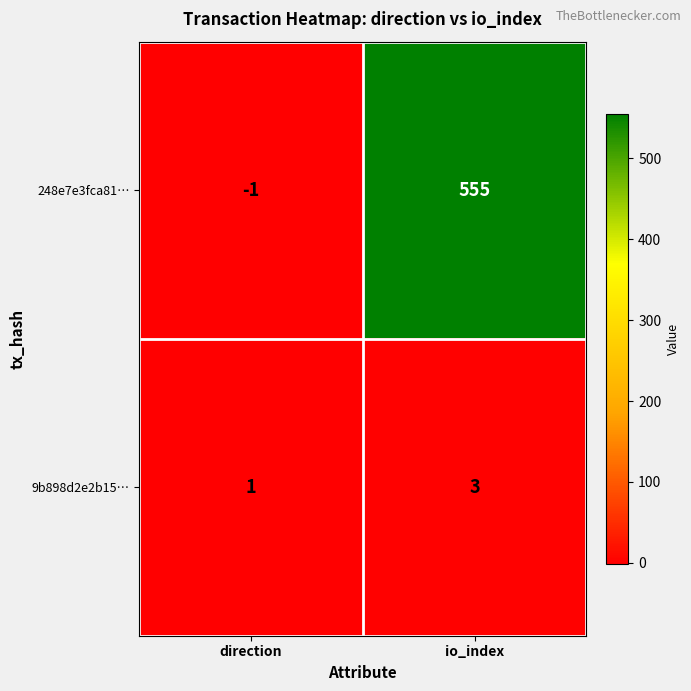

What is the sum of all 9b898d2e2b15… values?

4